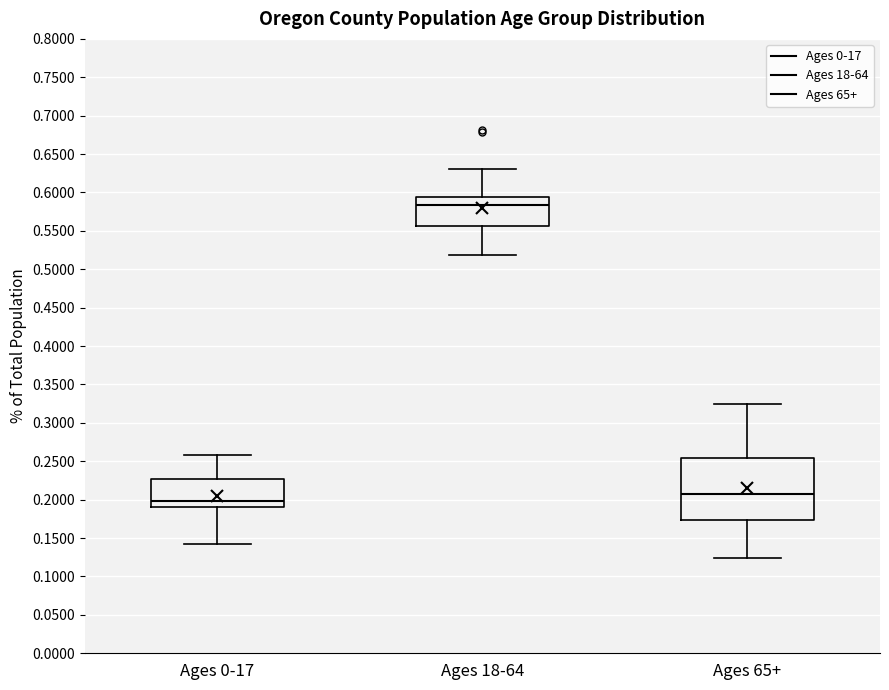

Which box's median line is the lowest?

Ages 0-17